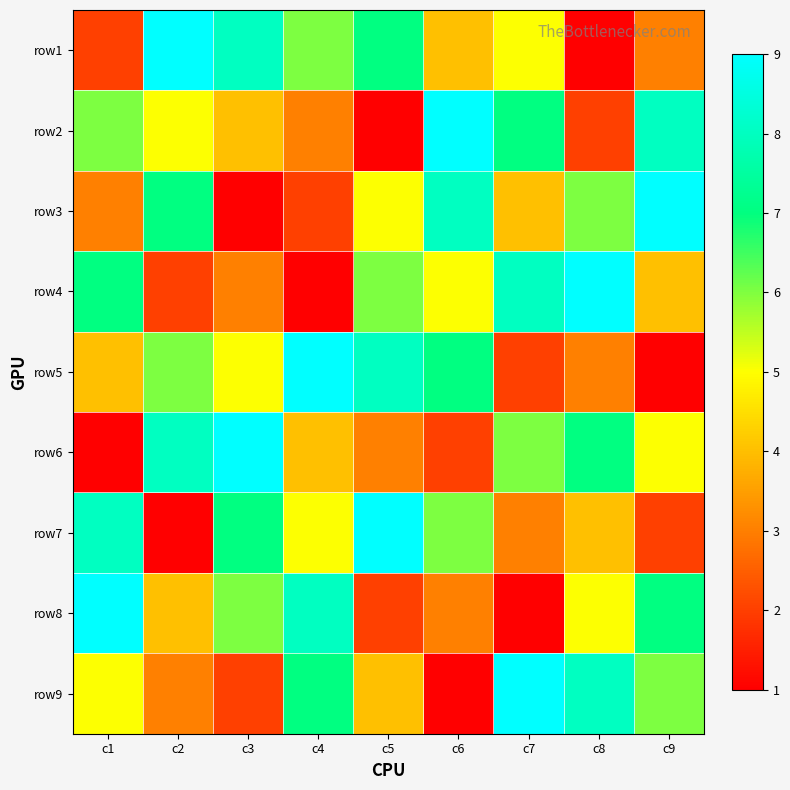

Which has a higher value, c8 or c4?

c4